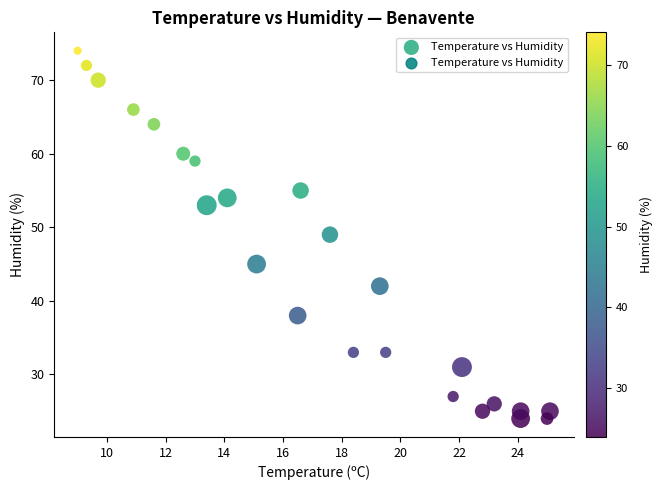

What is the range of Y values (max minus min)?

50